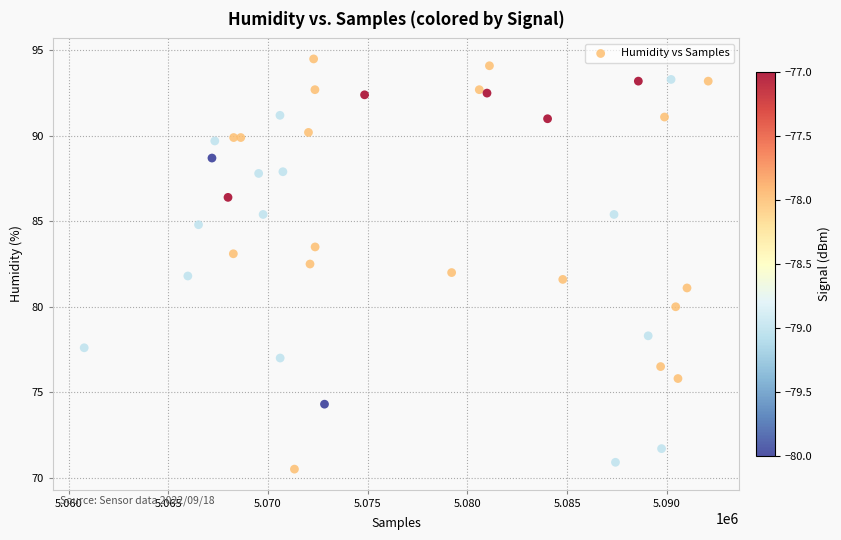

What is the range of Y values (max minus min)?

24.0